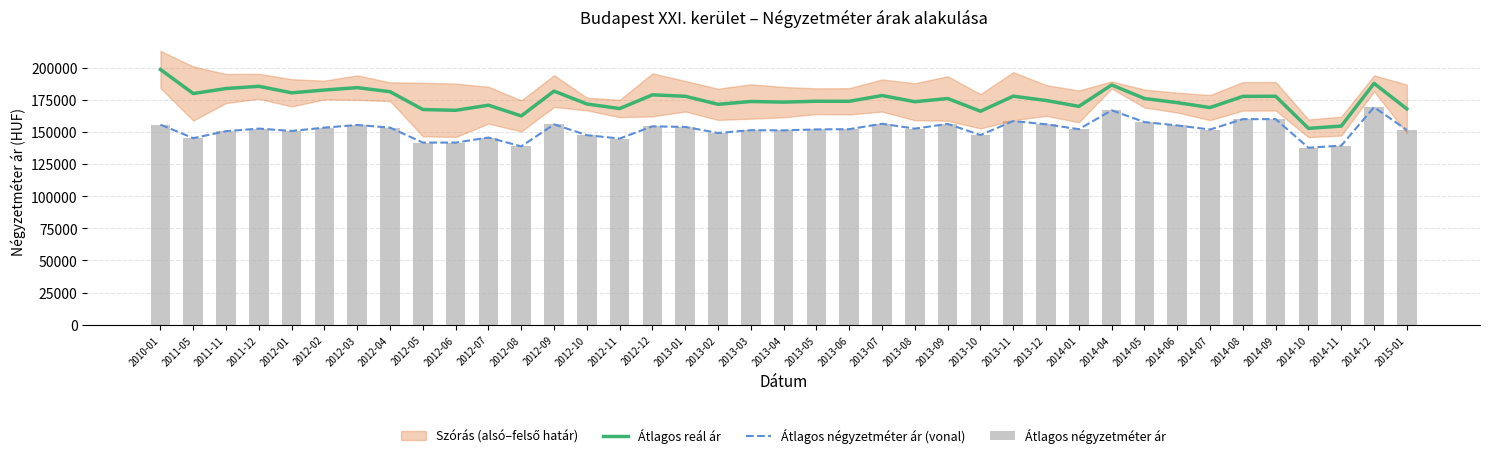

What is the label of the 17th bar from the left?

2013-01